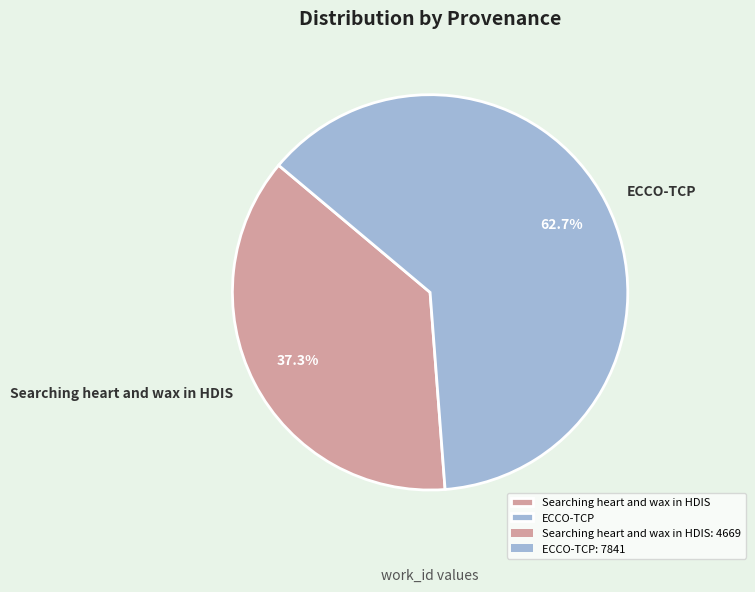

Which slice represents more than half of the pie?

ECCO-TCP